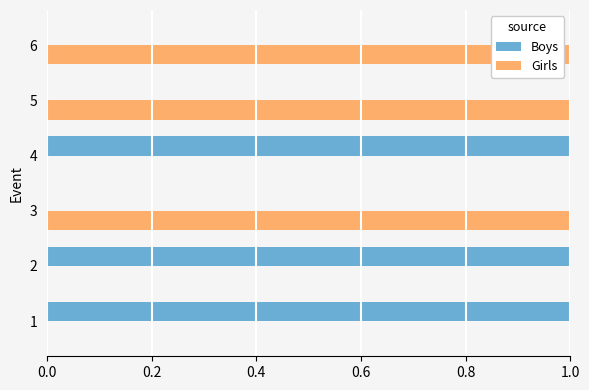

Is the value of Girls at 6 greater than the value of Boys at 5?

Yes